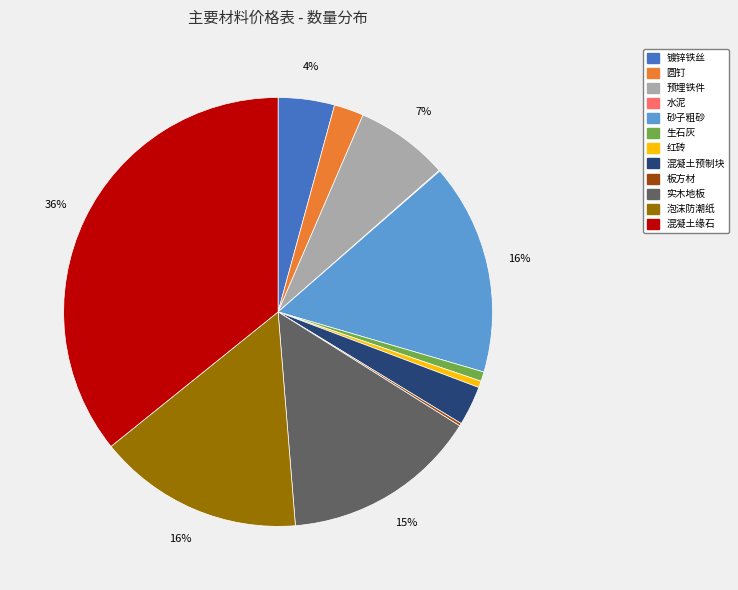

Is 实木地板 the majority of the pie?

No